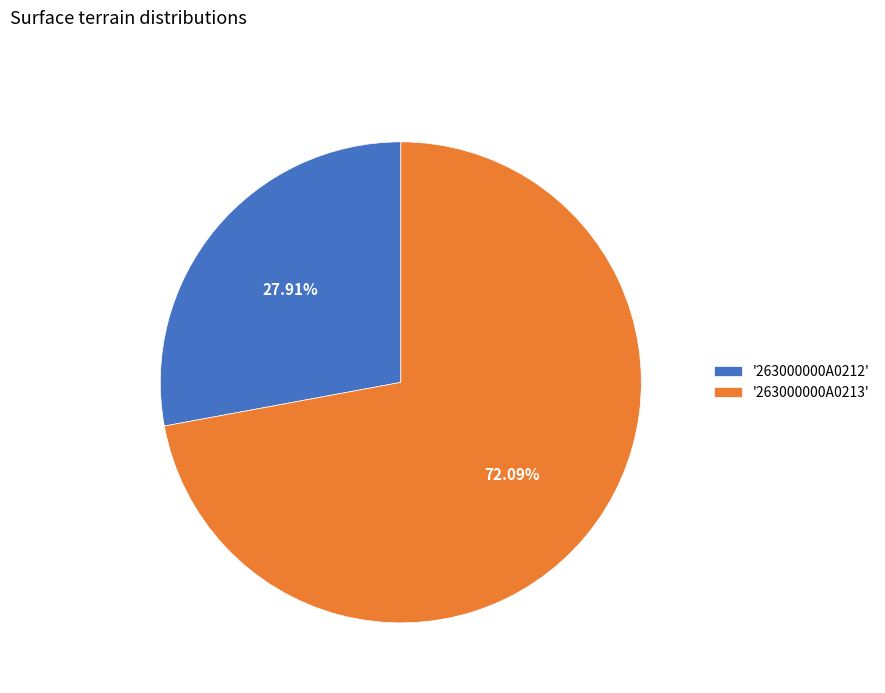

Does '263000000A0213' represent more than half of the total?

Yes